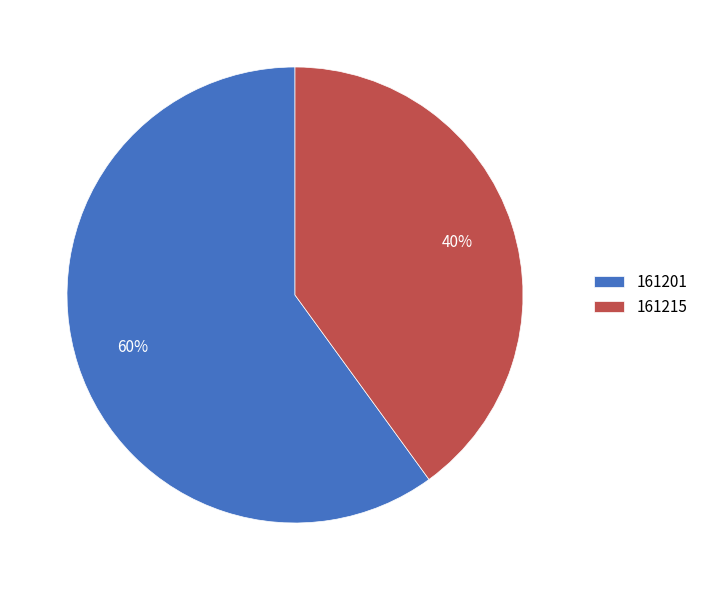

Is the sum of 161201 and 161215 greater than half?

Yes